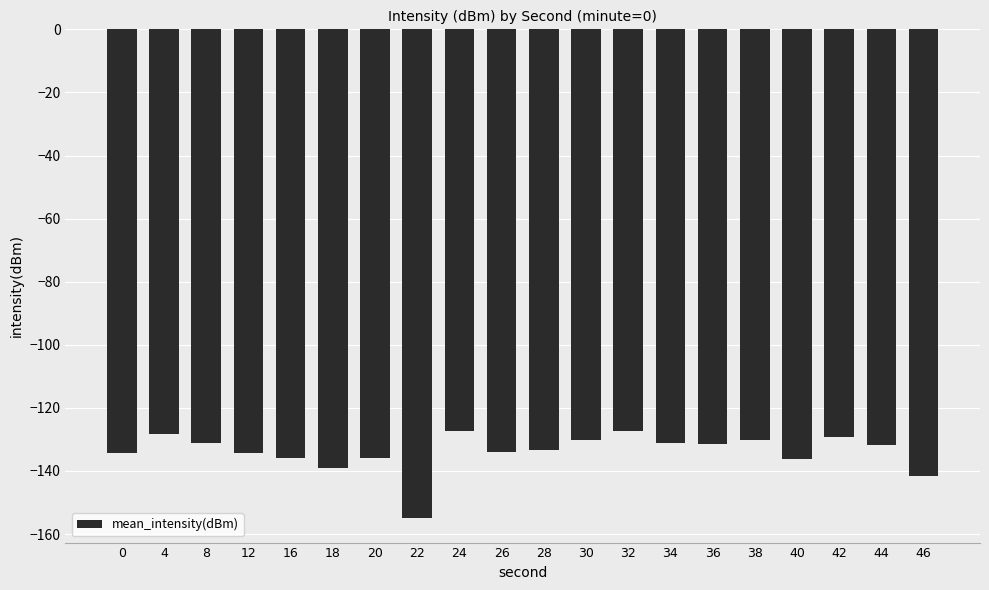

What is the change in value from 20 to 38?

+5.6